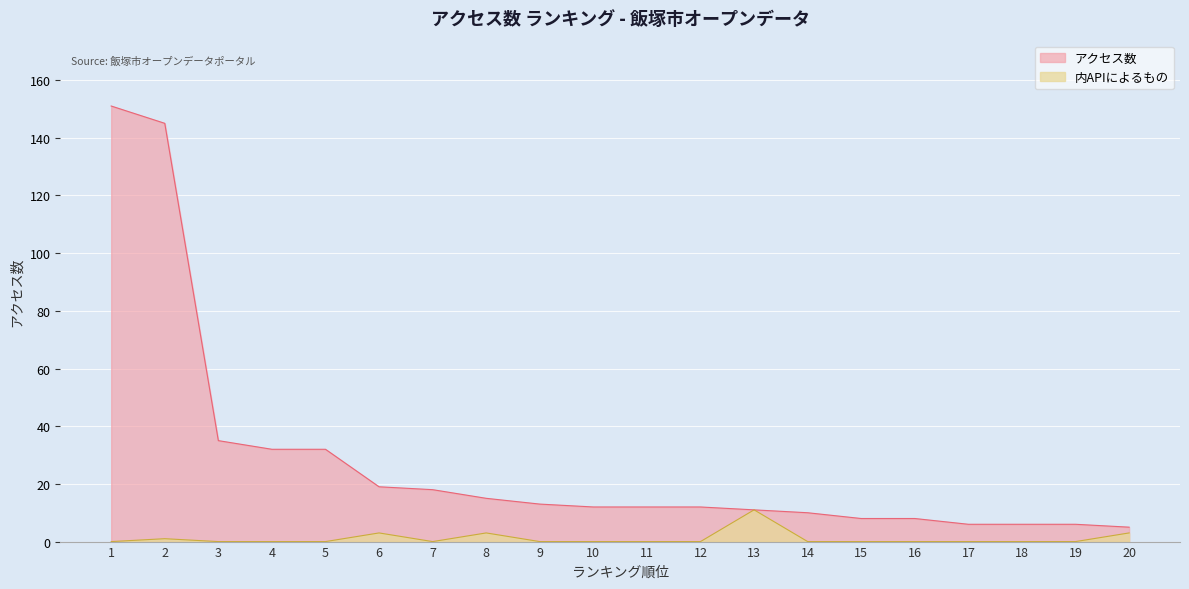

True or false: アクセス数 has more than 0 interior local peaks.

False